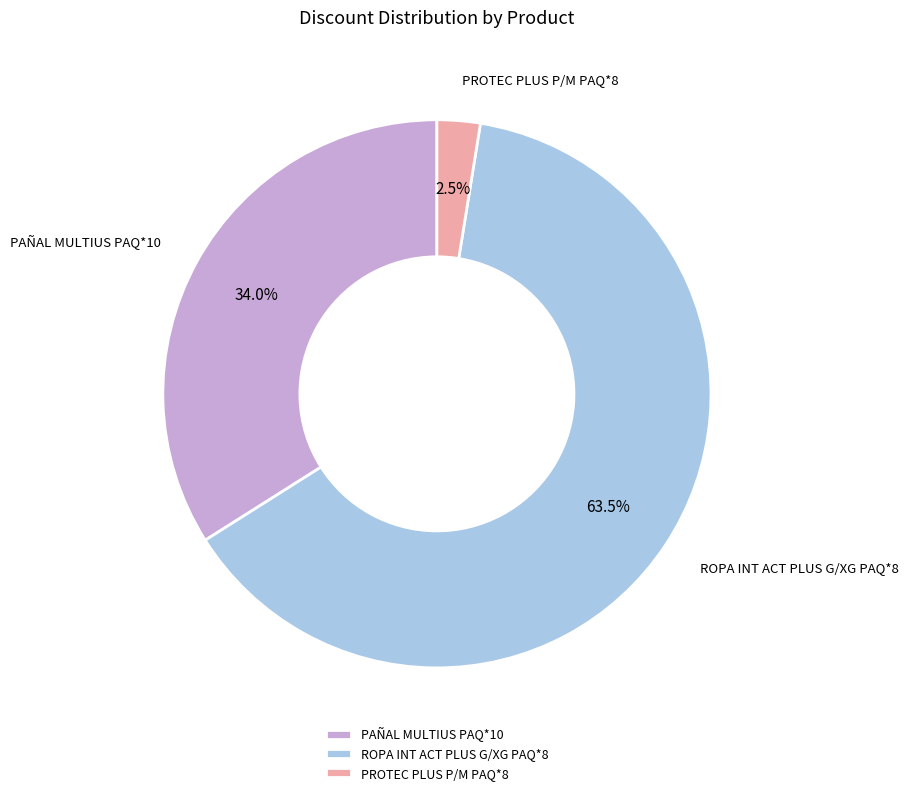

Which category has the smallest portion of the pie?

PROTEC PLUS P/M PAQ*8